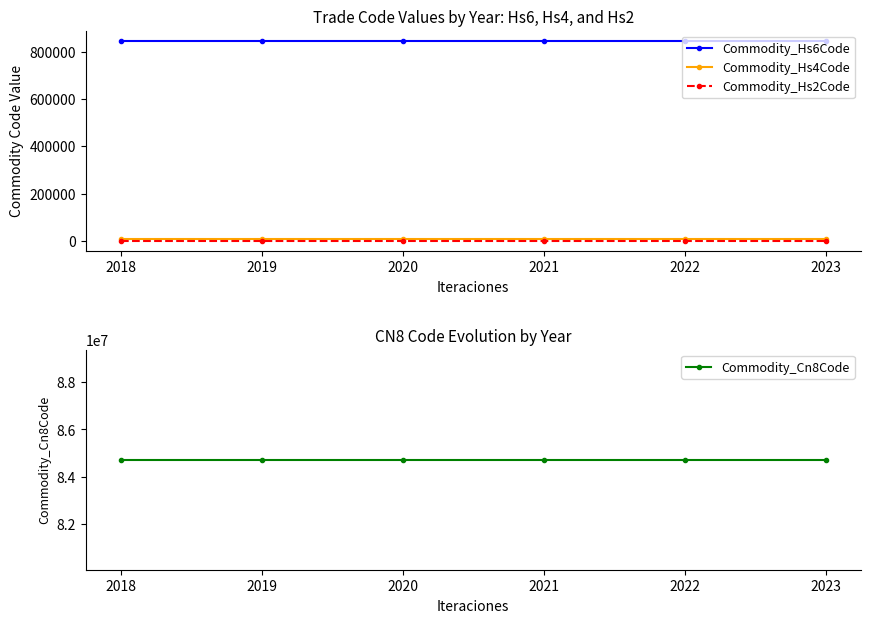

True or false: Commodity_Hs2Code and Commodity_Cn8Code cross at least once.

False